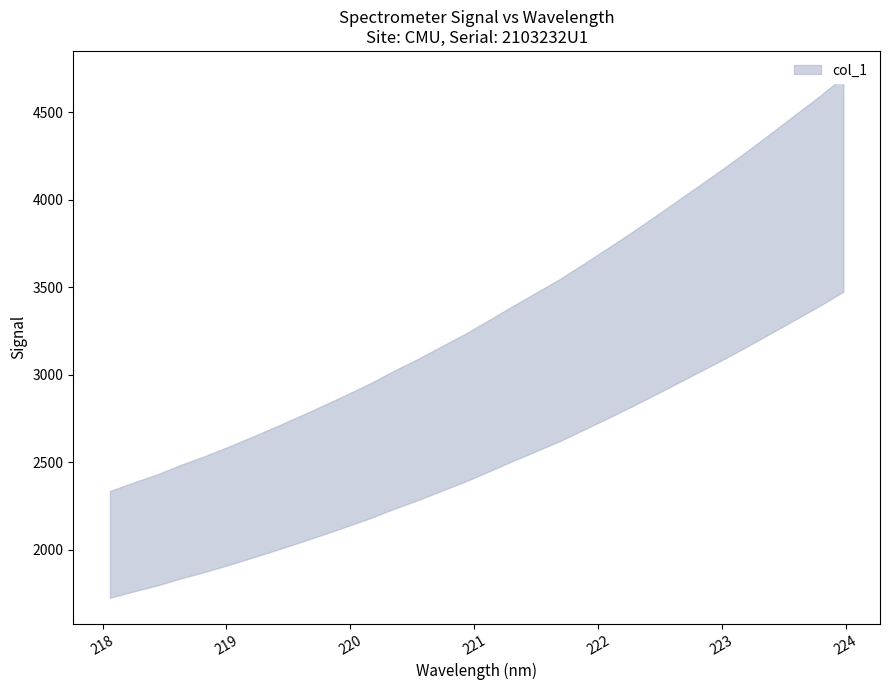

True or false: the data shows 3235.8 at 222.0721.

True